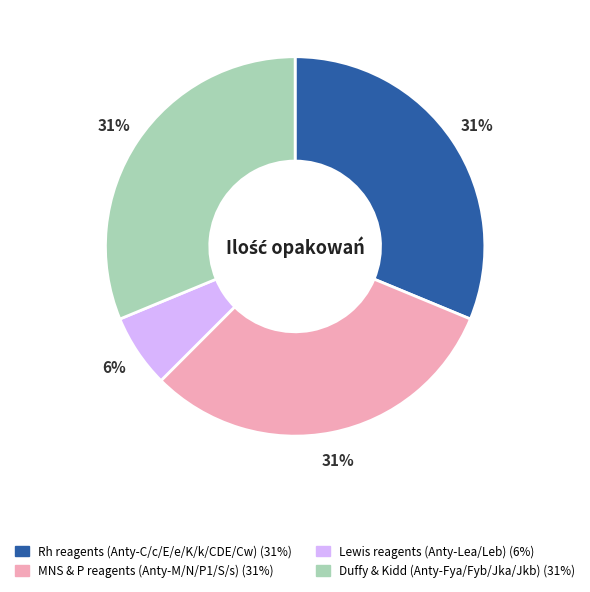

To the nearest percent, what is the average slice percentage?

25%